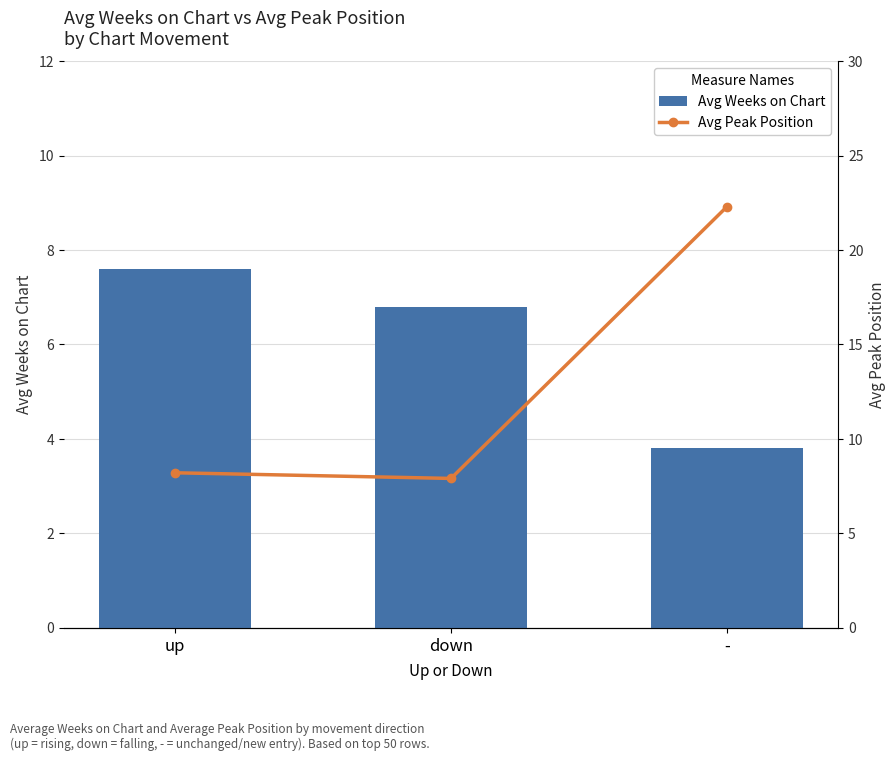

What is the difference between the highest and lowest values at down?

1.1